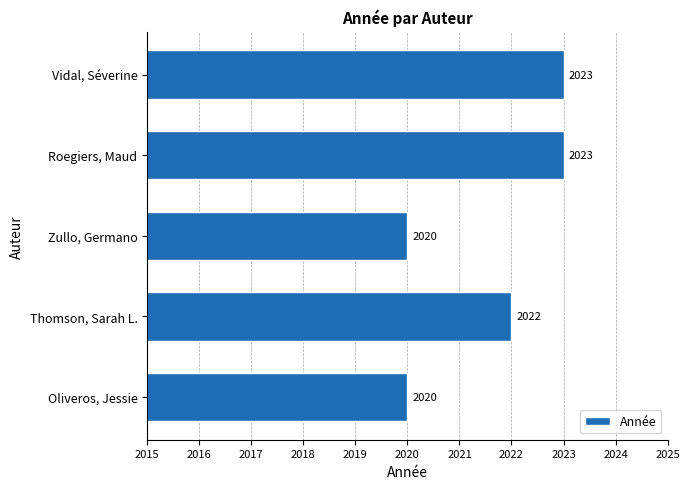

True or false: the data shows 2023 at Vidal, Séverine.

True